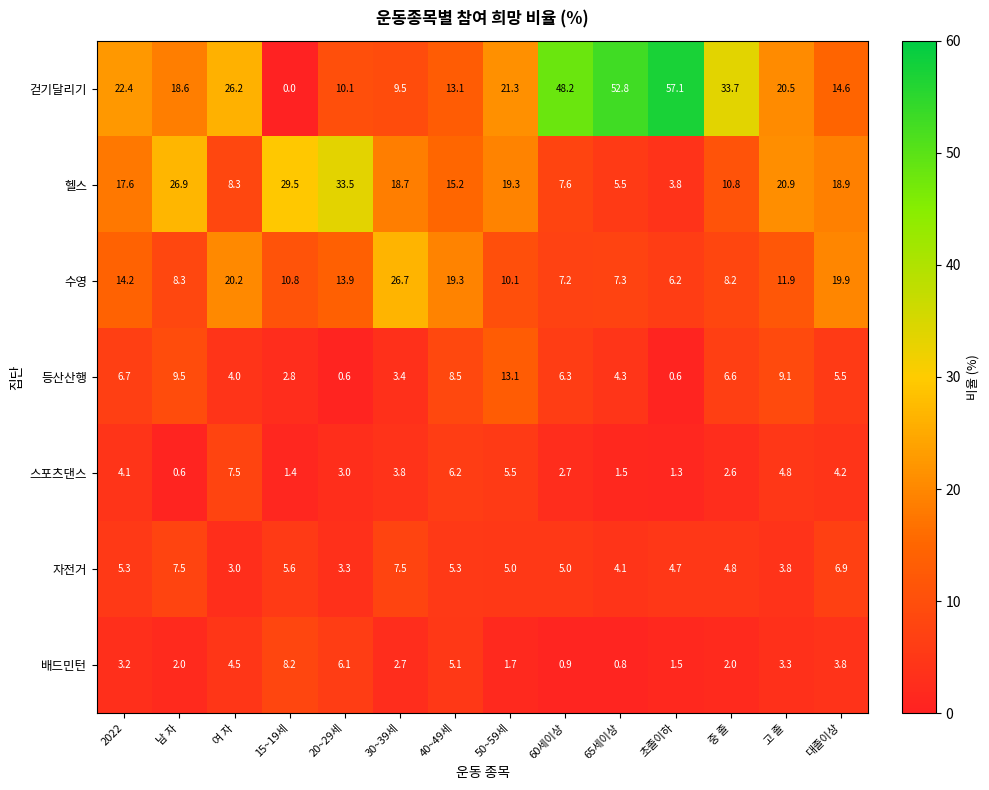

Between 남 자 and 60세이상, which series saw the biggest shift?

걷기달리기